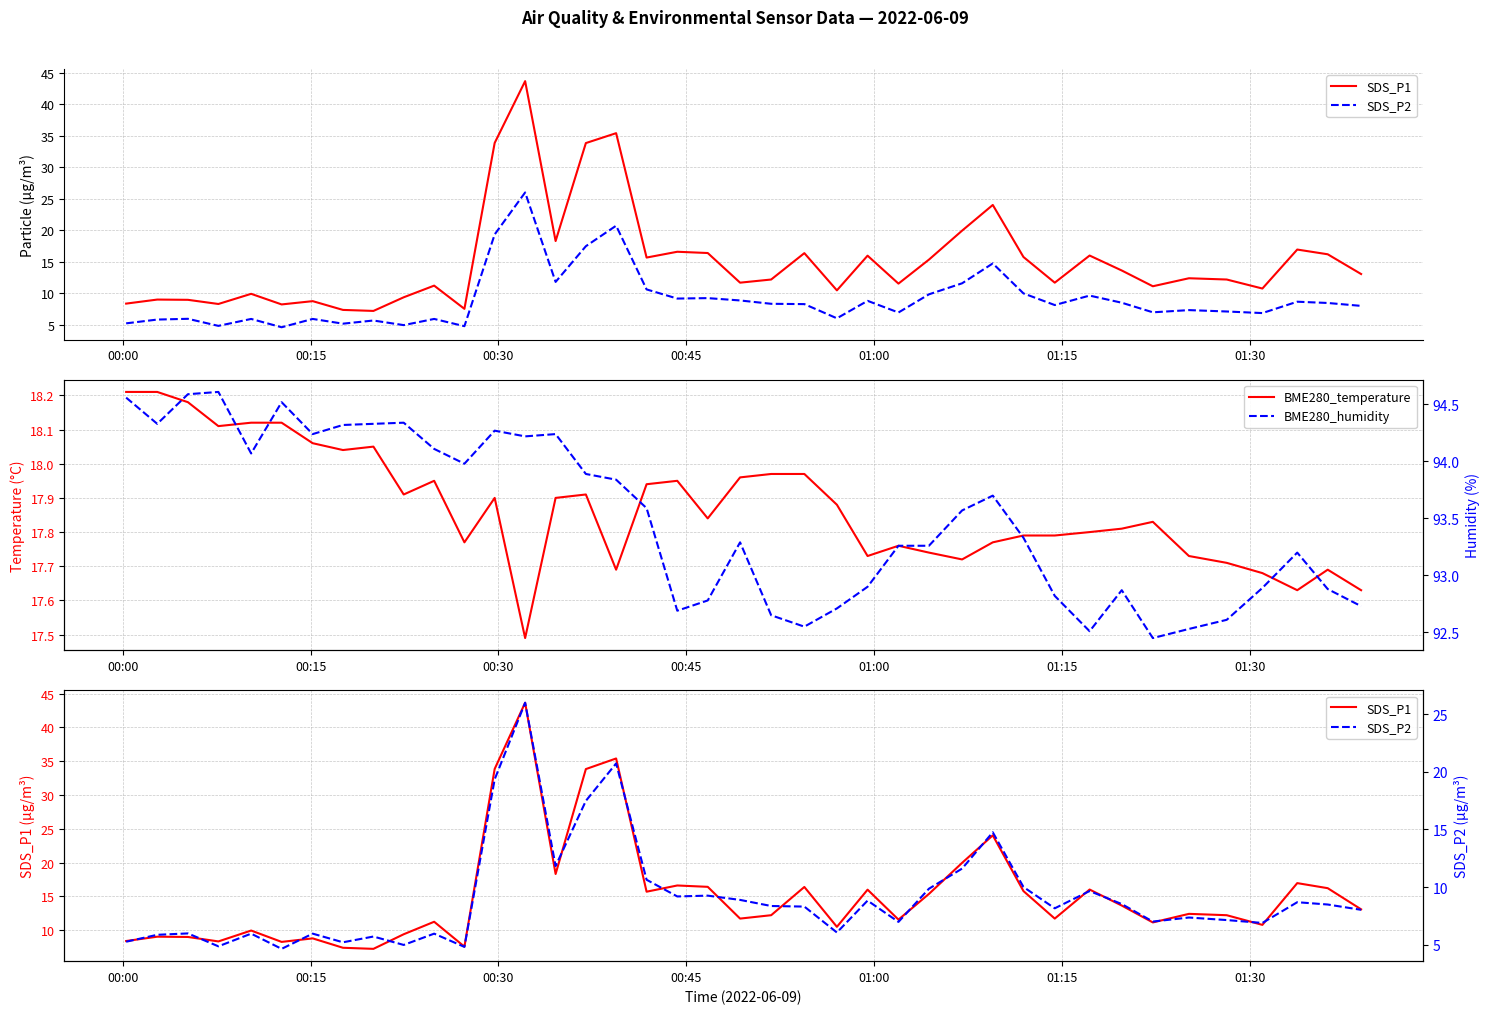

How many interior local valleys does the SDS_P2 series have?

12